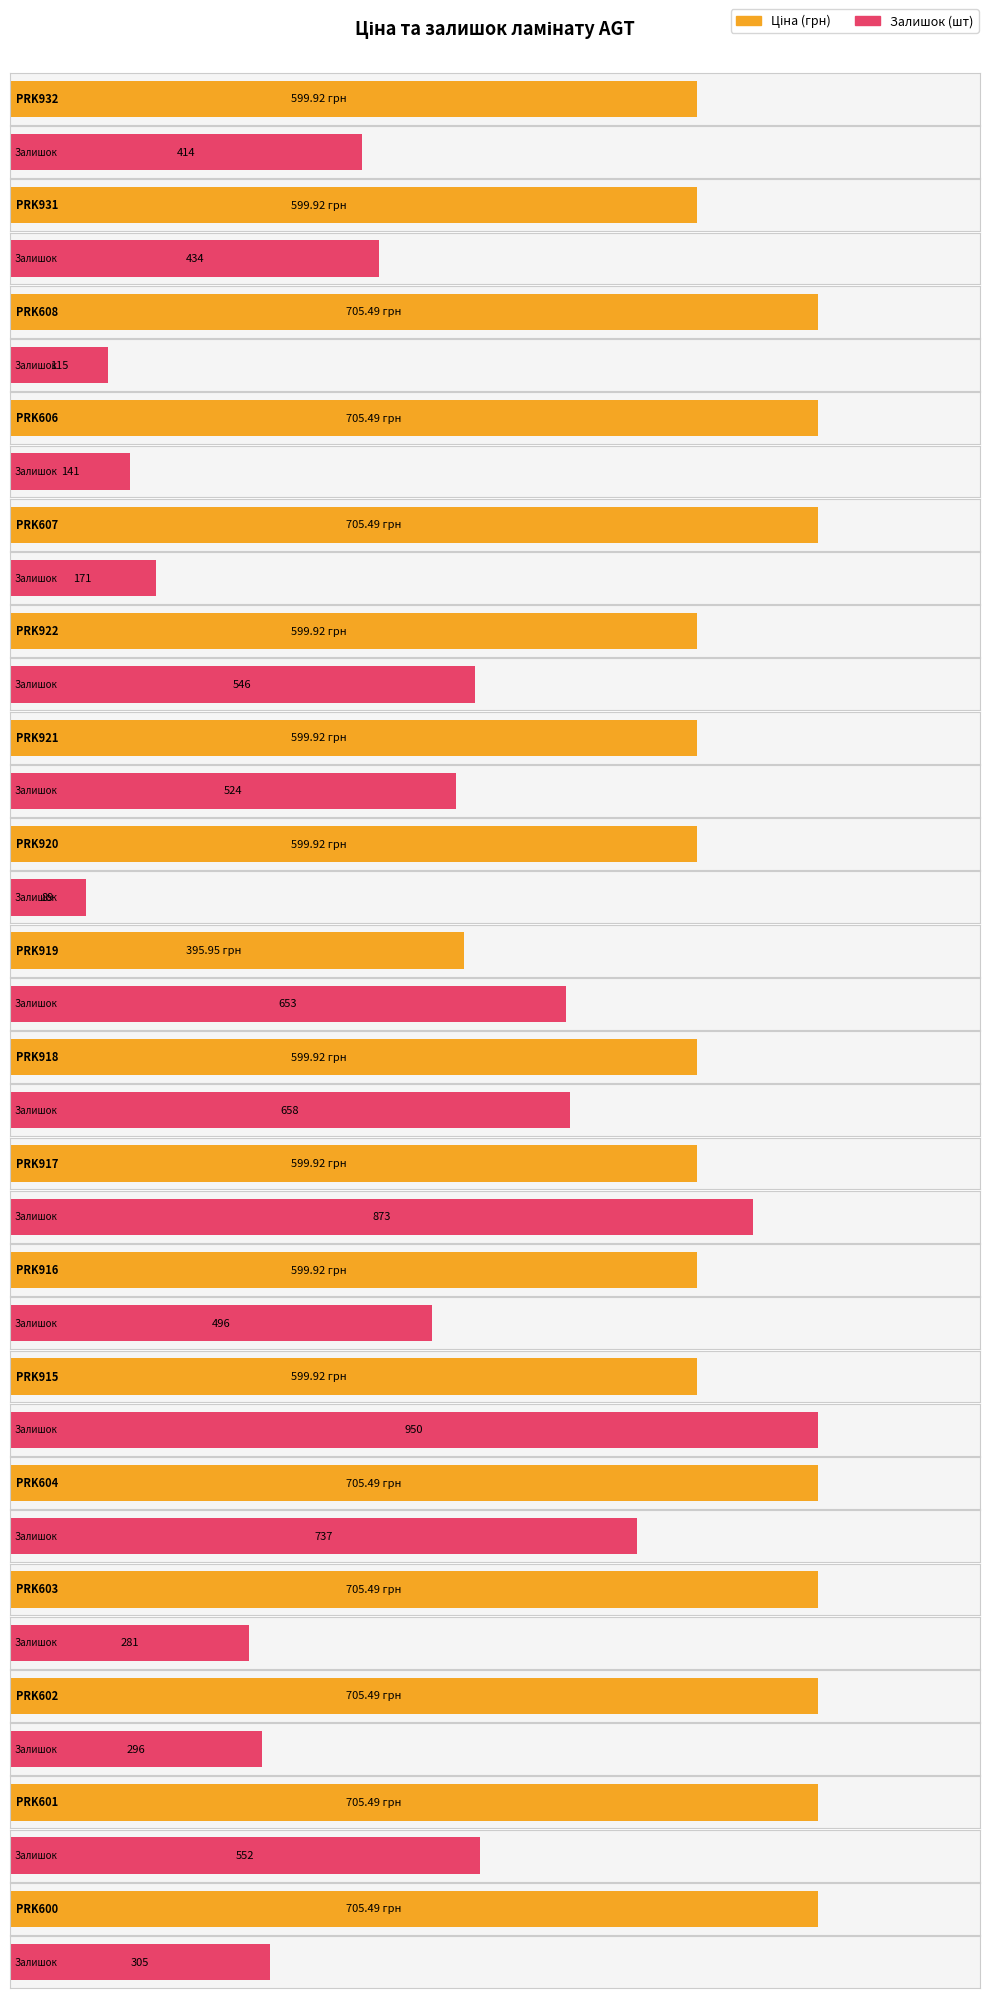

Reading right to left, what are all the values shown in this chart?

Ціна: PRK600=705.5	PRK601=705.5	PRK602=705.5	PRK603=705.5	PRK604=705.5	PRK915=599.9	PRK916=599.9	PRK917=599.9	PRK918=599.9	PRK919=395.9	PRK920=599.9	PRK921=599.9	PRK922=599.9	PRK607=705.5	PRK606=705.5	PRK608=705.5	PRK931=599.9	PRK932=599.9
Залишок: PRK600=305.0	PRK601=552.0	PRK602=296.0	PRK603=281.0	PRK604=737.0	PRK915=950.0	PRK916=496.0	PRK917=873.0	PRK918=658.0	PRK919=653.0	PRK920=89.0	PRK921=524.0	PRK922=546.0	PRK607=171.0	PRK606=141.0	PRK608=115.0	PRK931=434.0	PRK932=414.0